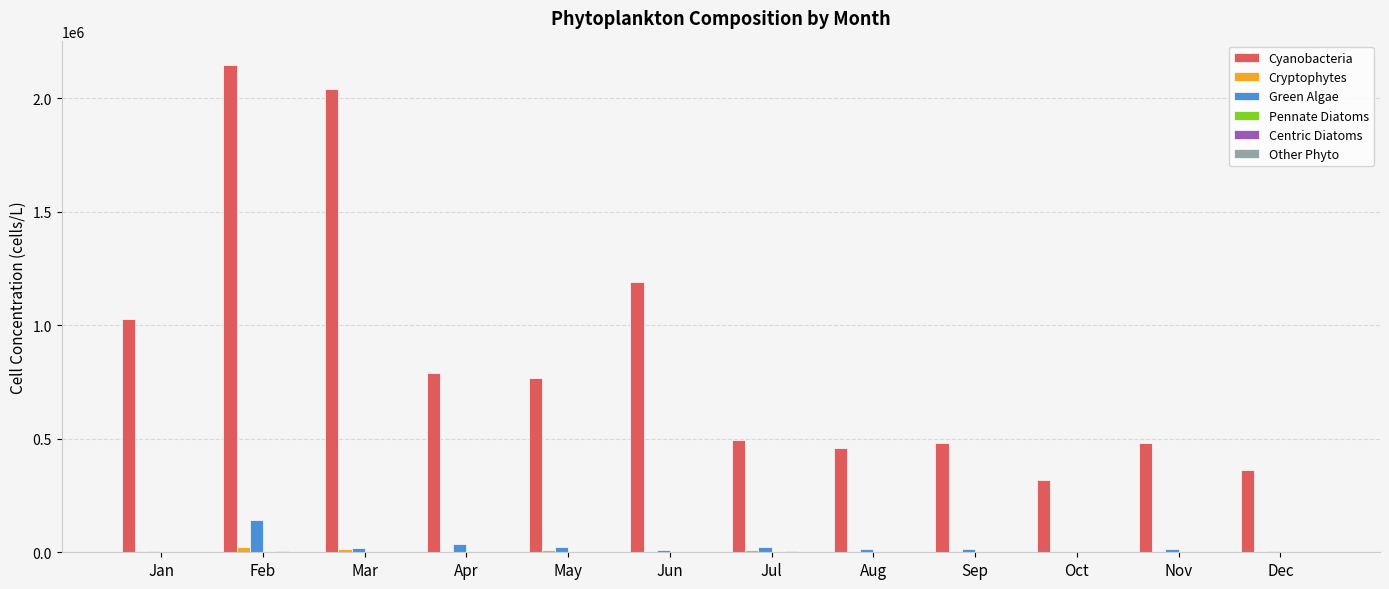

The value of Cyanobacteria at Mar is 3215779.6. True or false?

False